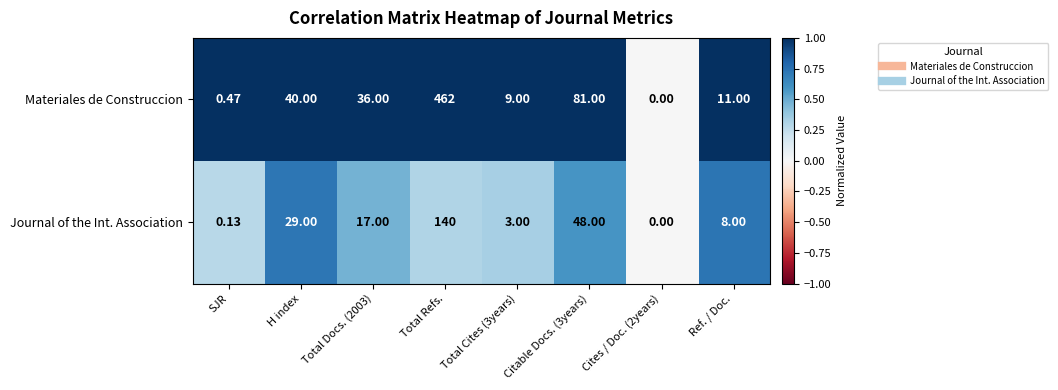

Rank the series by their maximum value, from lowest to highest.

Journal of the Int. Association, Materiales de Construccion